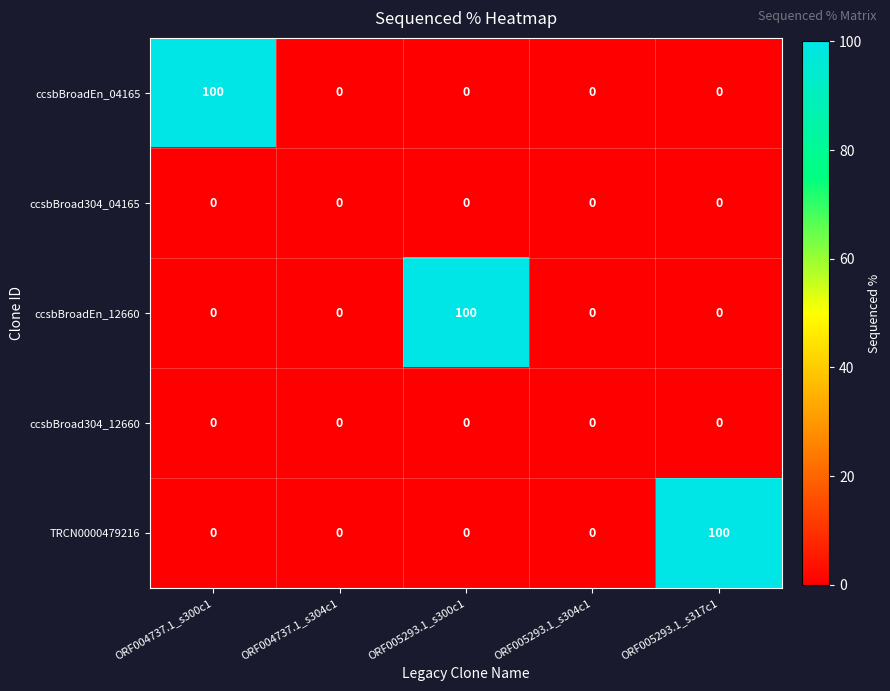

Reading right to left, what are all the values shown in this chart?

ccsbBroadEn_04165: ORF005293.1_s317c1=0	ORF005293.1_s304c1=0	ORF005293.1_s300c1=0	ORF004737.1_s304c1=0	ORF004737.1_s300c1=100
ccsbBroad304_04165: ORF005293.1_s317c1=0	ORF005293.1_s304c1=0	ORF005293.1_s300c1=0	ORF004737.1_s304c1=0	ORF004737.1_s300c1=0
ccsbBroadEn_12660: ORF005293.1_s317c1=0	ORF005293.1_s304c1=0	ORF005293.1_s300c1=100	ORF004737.1_s304c1=0	ORF004737.1_s300c1=0
ccsbBroad304_12660: ORF005293.1_s317c1=0	ORF005293.1_s304c1=0	ORF005293.1_s300c1=0	ORF004737.1_s304c1=0	ORF004737.1_s300c1=0
TRCN0000479216: ORF005293.1_s317c1=100	ORF005293.1_s304c1=0	ORF005293.1_s300c1=0	ORF004737.1_s304c1=0	ORF004737.1_s300c1=0